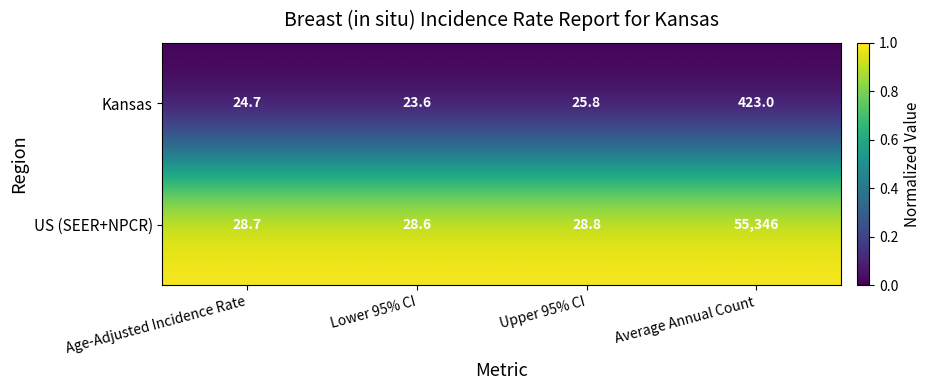

At which label is US (SEER+NPCR) closest to 27687?

Upper 95% CI